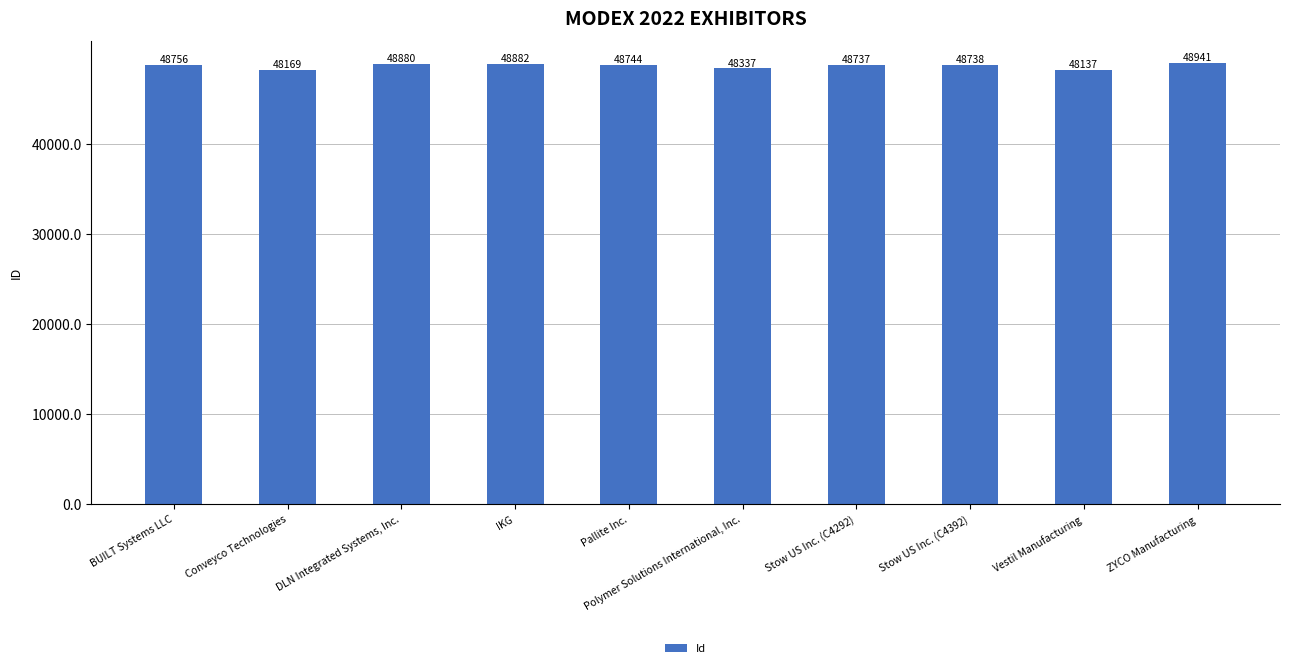

What is the label of the 5th bar from the left?

Pallite Inc.